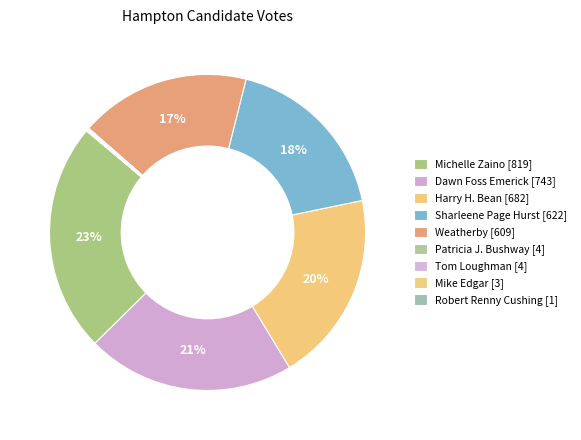

What is the largest slice in the pie chart?

Michelle Zaino